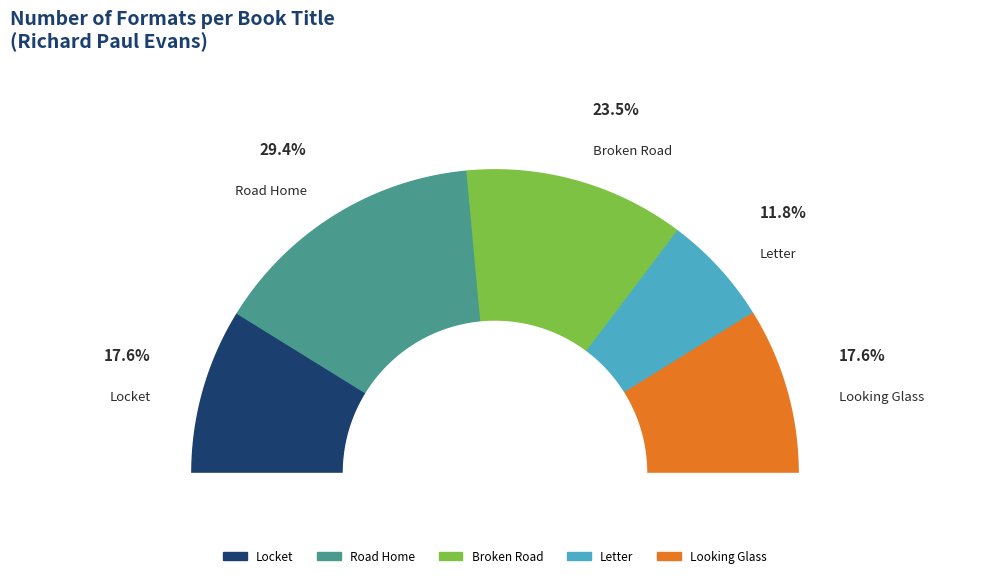

What is the total percentage of Road Home and Looking Glass?

47.1%